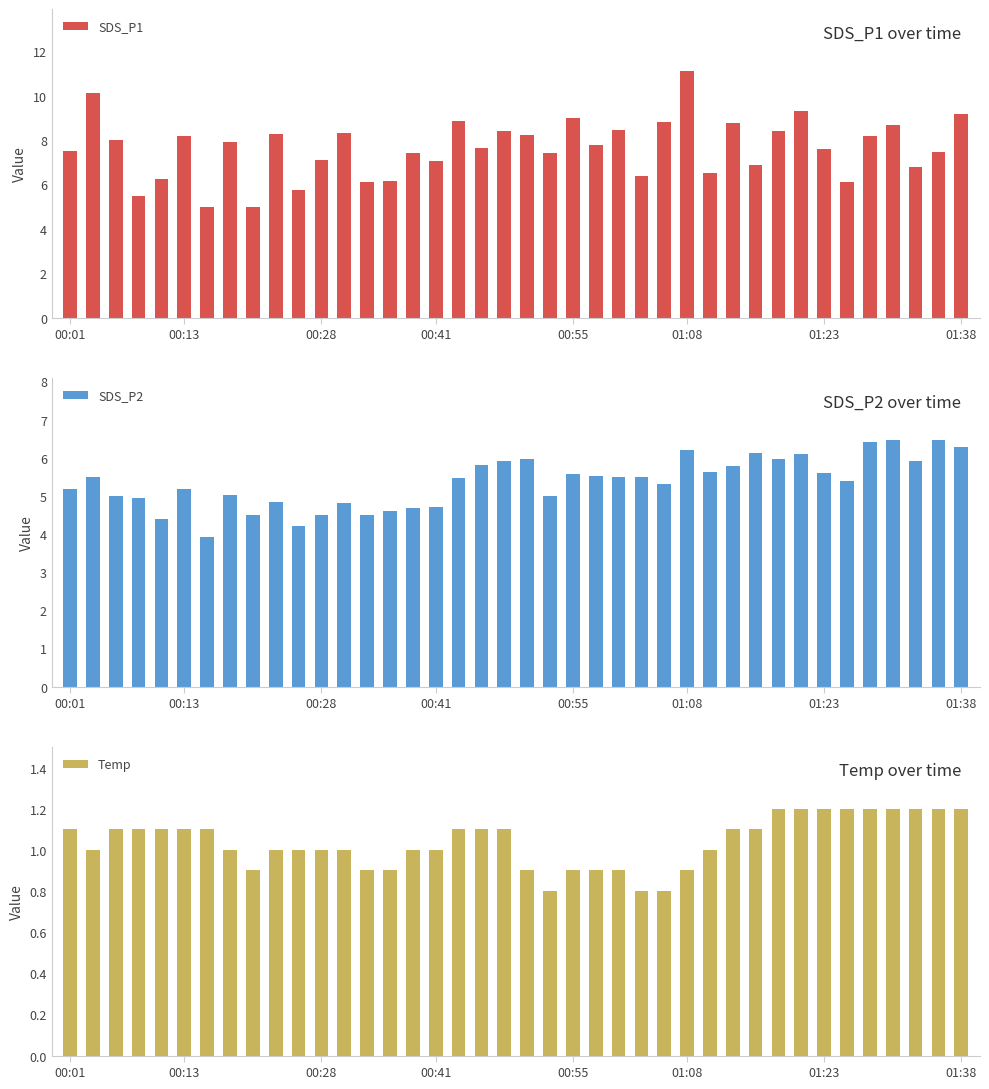

At which label does SDS_P1 reach its peak?

01:08